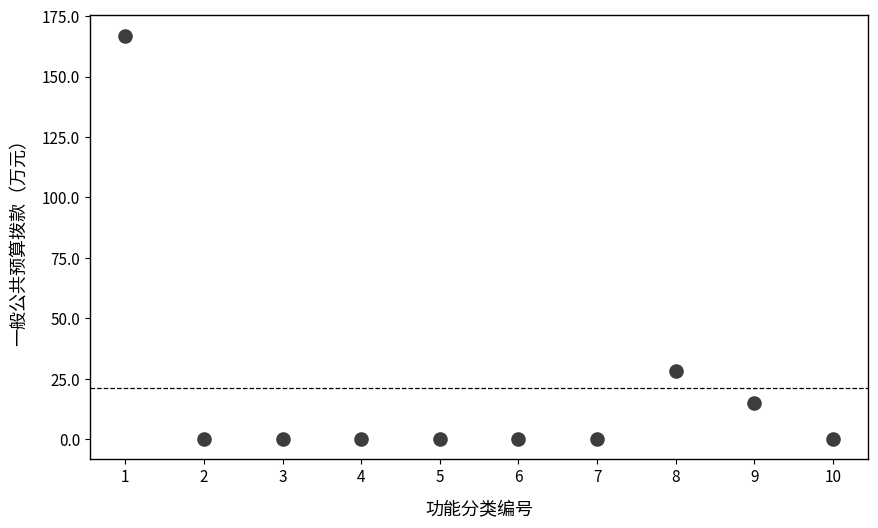

What Y value in the scatter plot is closest to 83?

28.4